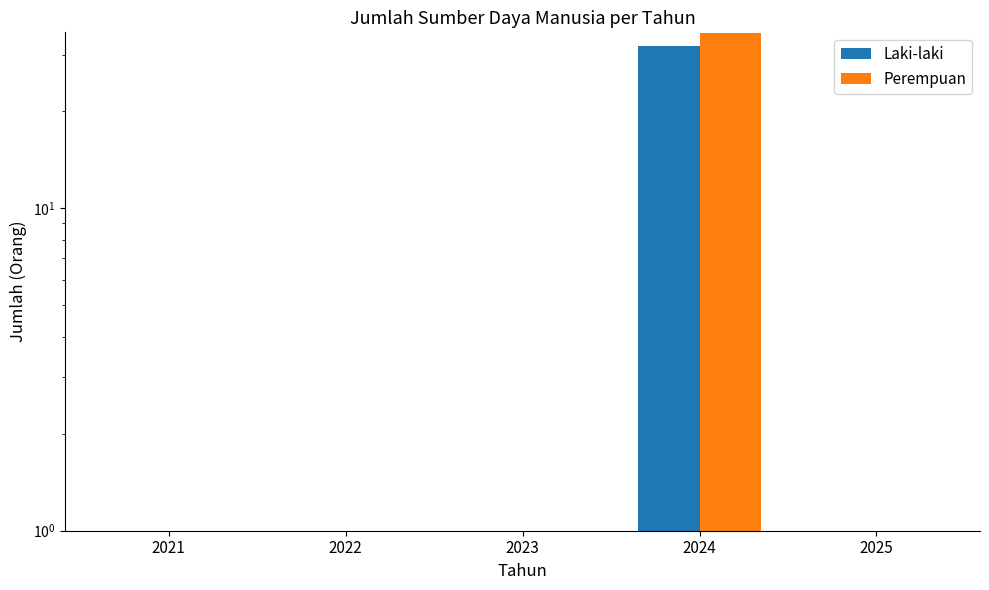

What is the greatest value displayed?

35